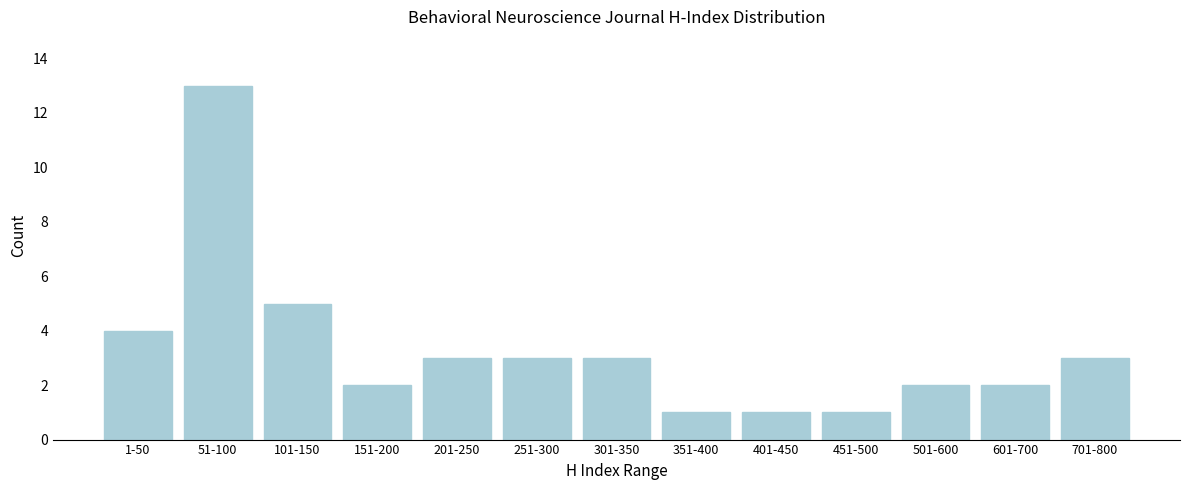

Reading left to right, what are all the values shown in this chart?

1-50=4	51-100=13	101-150=5	151-200=2	201-250=3	251-300=3	301-350=3	351-400=1	401-450=1	451-500=1	501-600=2	601-700=2	701-800=3